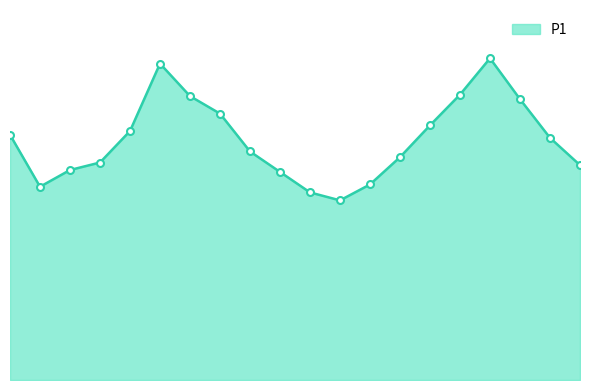

List the labels in order of value, smallest first.

05:30, 05:00, 00:30, 06:00, 04:30, 01:00, 09:30, 01:30, 06:30, 04:00, 09:00, 00:00, 02:00, 07:00, 03:30, 08:30, 03:00, 07:30, 02:30, 08:00